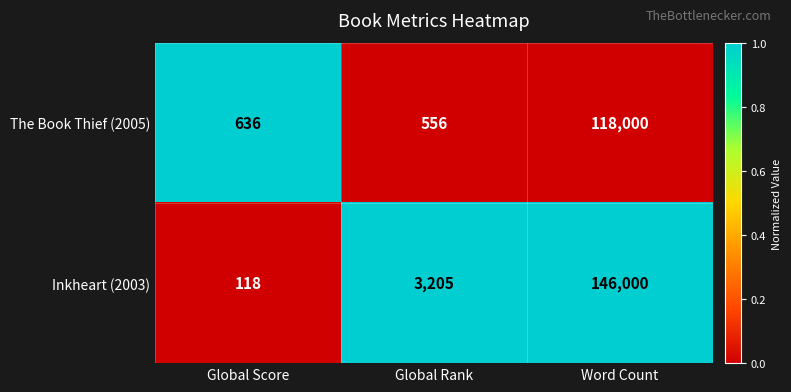

What is the average value of the The Book Thief (2005) series?

39731